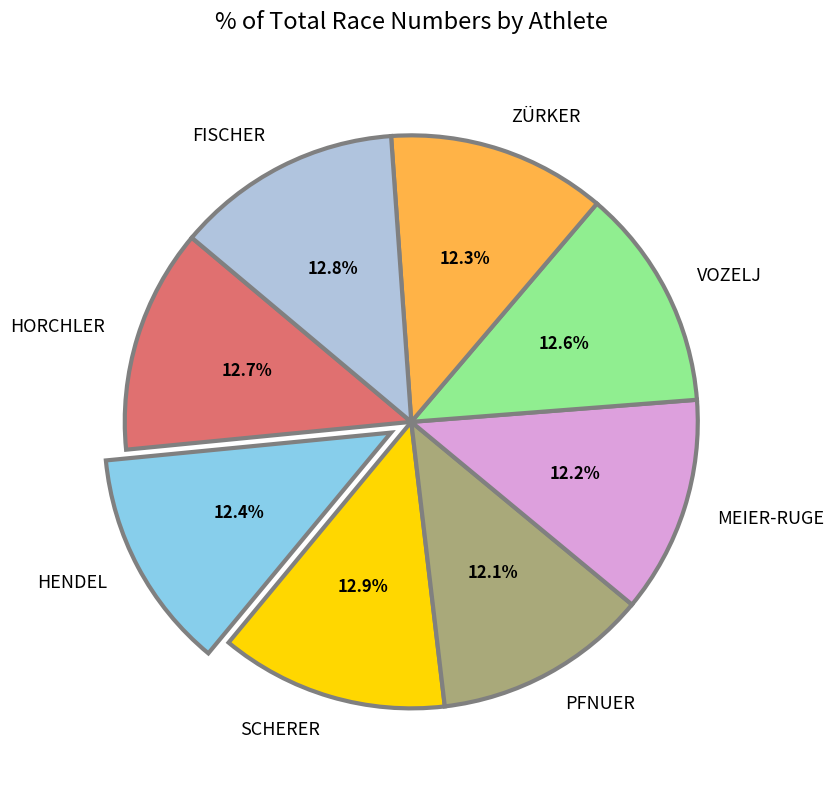

Is the sum of HORCHLER and MEIER-RUGE greater than half?

No